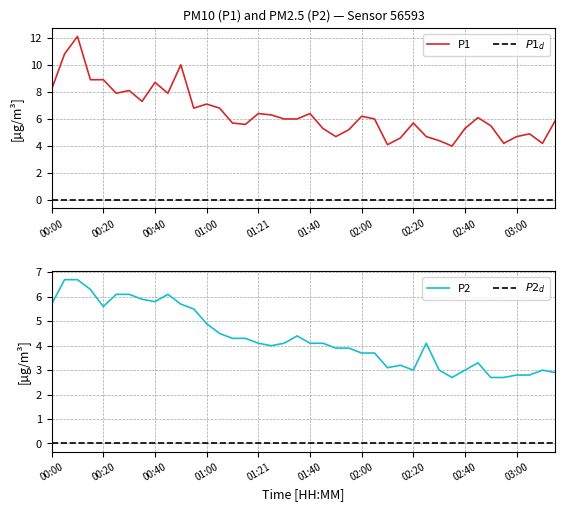

What is the value of the P1 point at the 7th from the left?

8.1